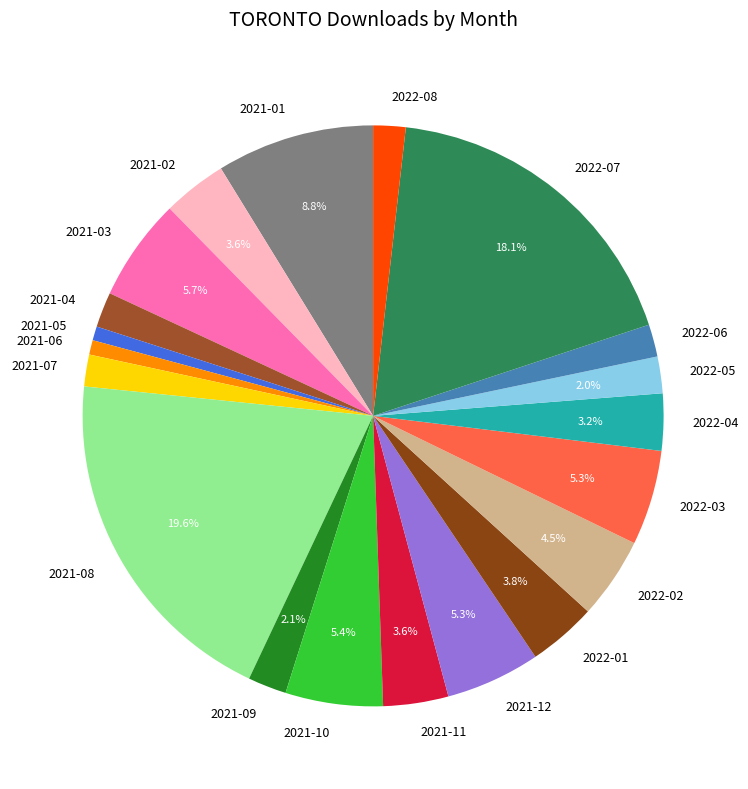

To the nearest percent, what is the combined percentage of 2021-03 and 2021-01?

14%